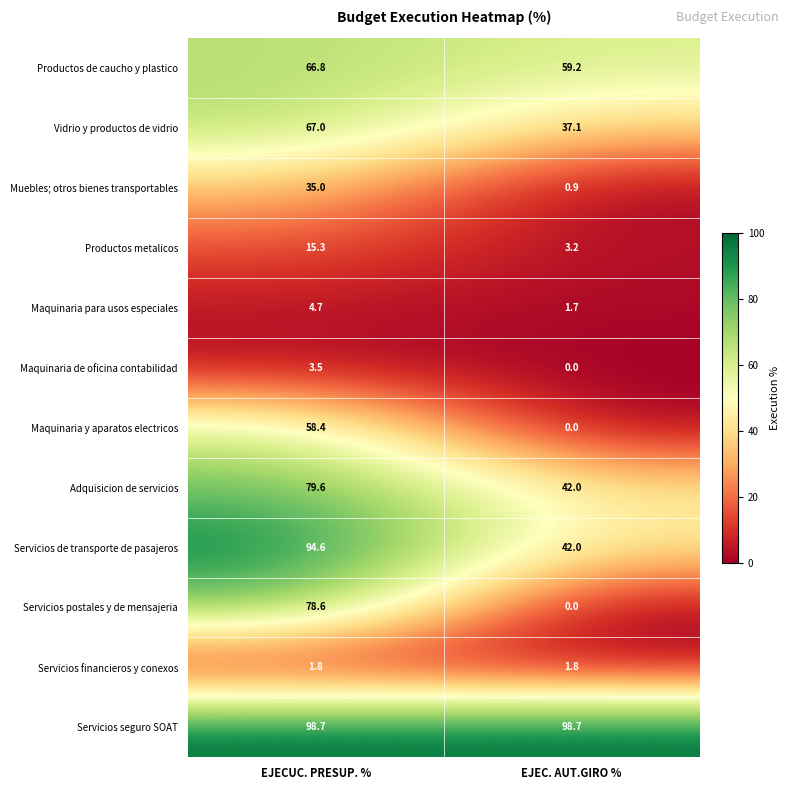

Reading left to right, list all the values displayed in this chart.

Productos de caucho y plastico: EJECUC. PRESUP. %=66.8	EJEC. AUT.GIRO %=59.2
Vidrio y productos de vidrio: EJECUC. PRESUP. %=67.0	EJEC. AUT.GIRO %=37.1
Muebles; otros bienes transportables: EJECUC. PRESUP. %=35.0	EJEC. AUT.GIRO %=0.9
Productos metalicos: EJECUC. PRESUP. %=15.3	EJEC. AUT.GIRO %=3.2
Maquinaria para usos especiales: EJECUC. PRESUP. %=4.7	EJEC. AUT.GIRO %=1.7
Maquinaria de oficina contabilidad: EJECUC. PRESUP. %=3.5	EJEC. AUT.GIRO %=0.0
Maquinaria y aparatos electricos: EJECUC. PRESUP. %=58.4	EJEC. AUT.GIRO %=0.0
Adquisicion de servicios: EJECUC. PRESUP. %=79.6	EJEC. AUT.GIRO %=42.0
Servicios de transporte de pasajeros: EJECUC. PRESUP. %=94.6	EJEC. AUT.GIRO %=42.0
Servicios postales y de mensajeria: EJECUC. PRESUP. %=78.6	EJEC. AUT.GIRO %=0.0
Servicios financieros y conexos: EJECUC. PRESUP. %=1.8	EJEC. AUT.GIRO %=1.8
Servicios seguro SOAT: EJECUC. PRESUP. %=98.7	EJEC. AUT.GIRO %=98.7